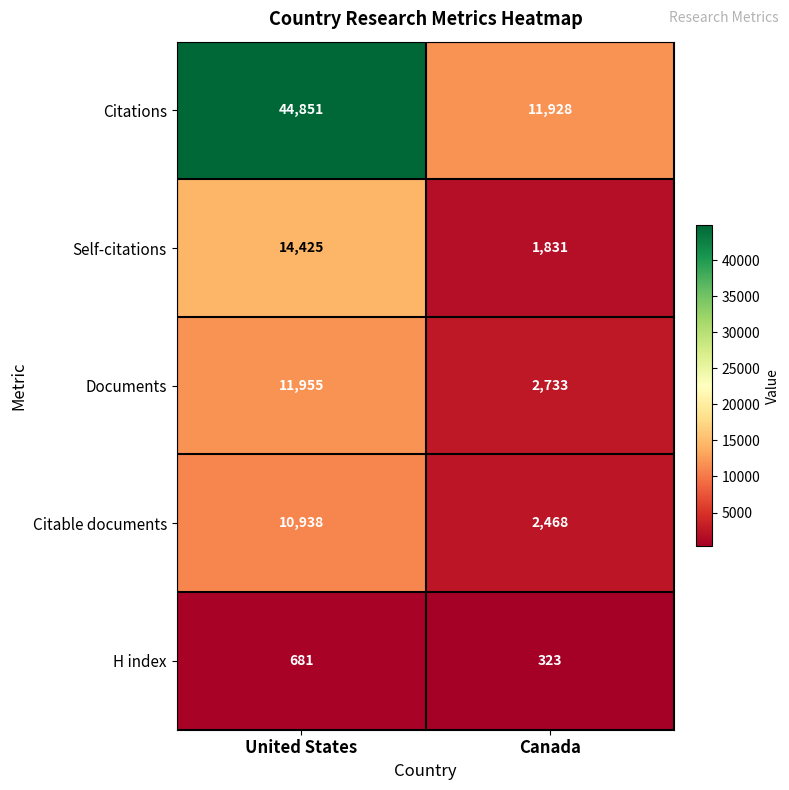

Is it true that Documents equals 5673 at United States?

False